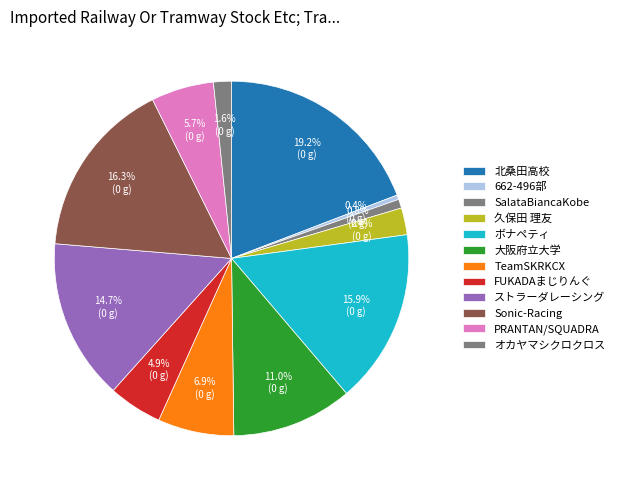

How many segments does this pie chart have?

12